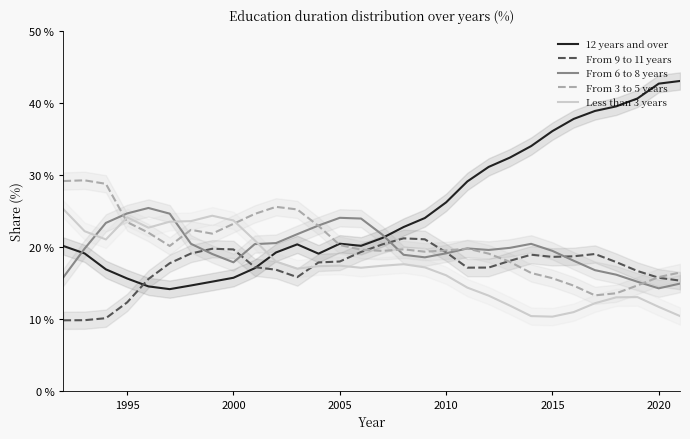

Read the Less than 3 years value at 2005.

17.4